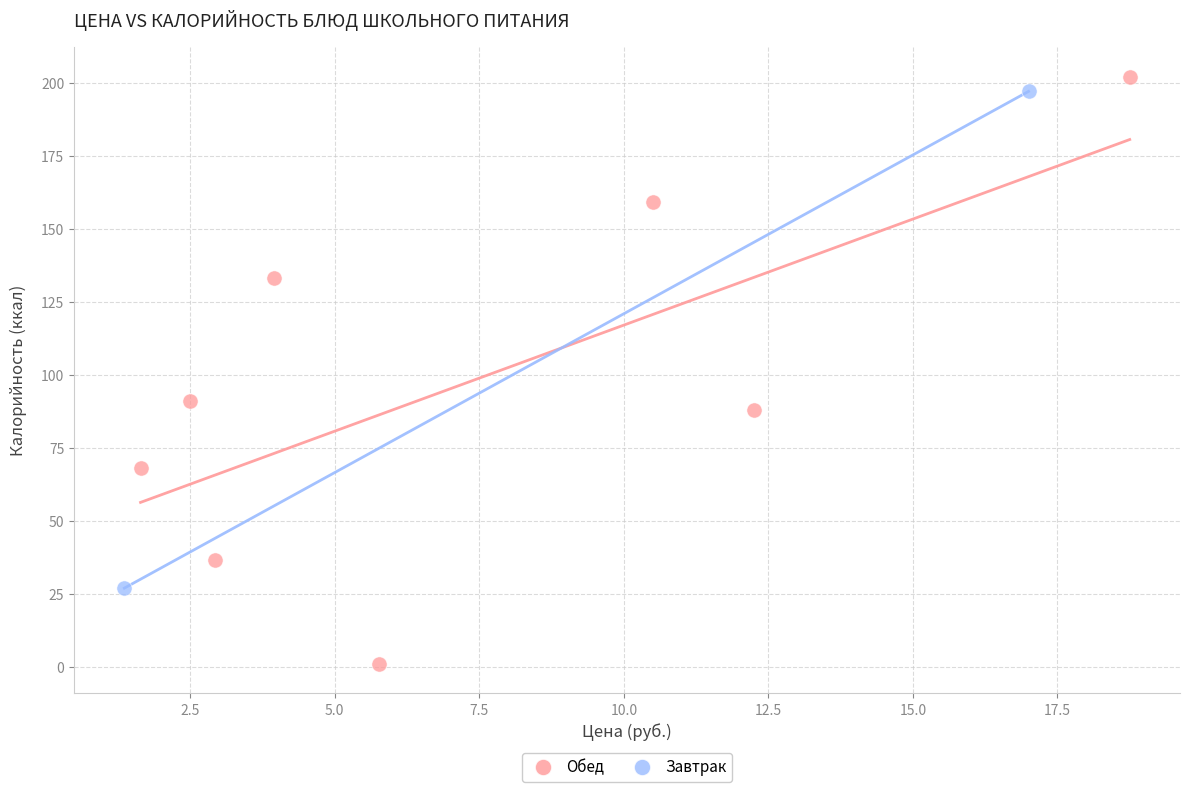

What are all the series names shown in the legend?

Обед, Завтрак